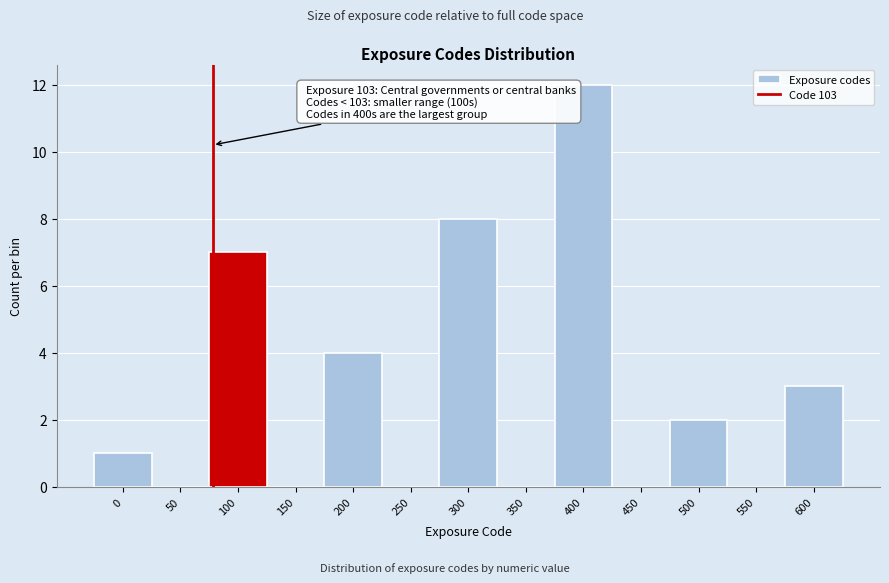

Reading left to right, what are all the values shown in this chart?

0=1	50=0	100=7	150=0	200=4	250=0	300=8	350=0	400=12	450=0	500=2	550=0	600=3